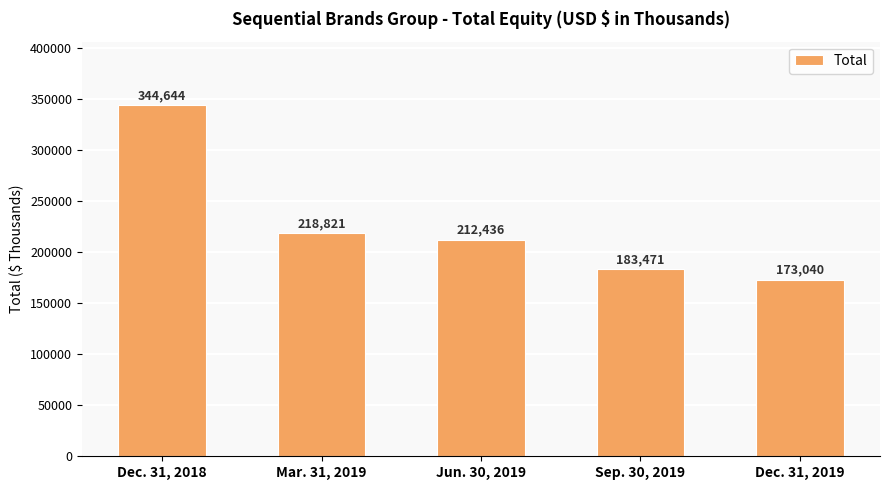

Is it true that the value at Dec. 31, 2019 is 173040?

True